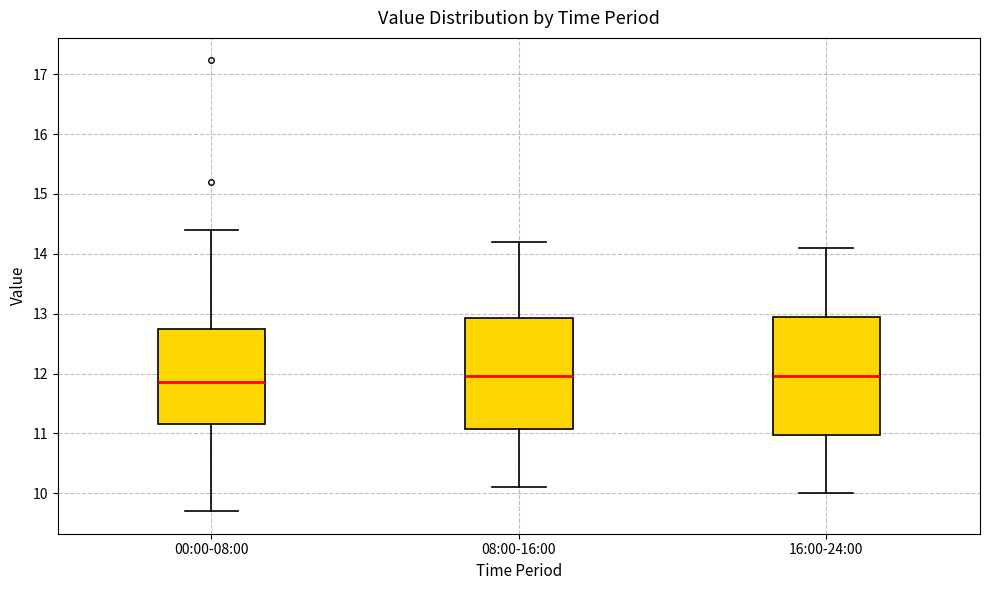

Which box is the tallest, from its lower edge to its upper edge?

16:00-24:00